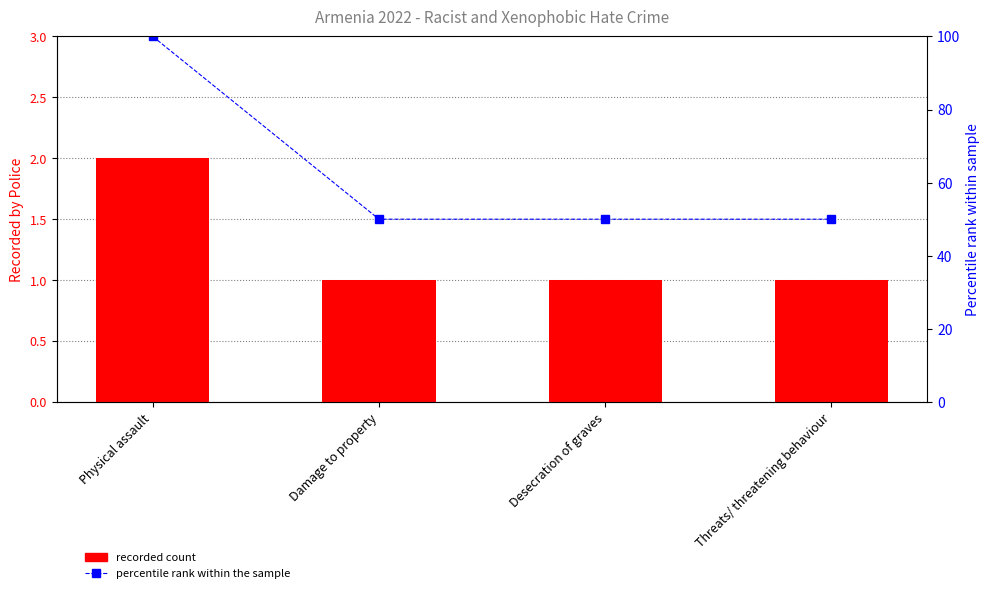

What is the minimum value for percentile rank within the sample?

50